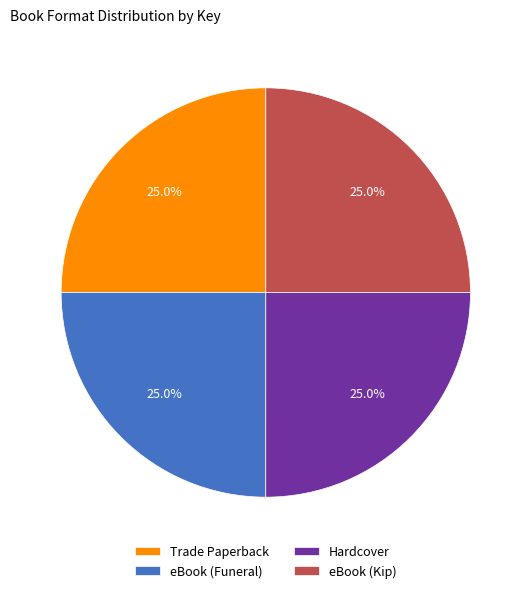

What percentage do eBook (Kip) and Hardcover together represent?

50.0%